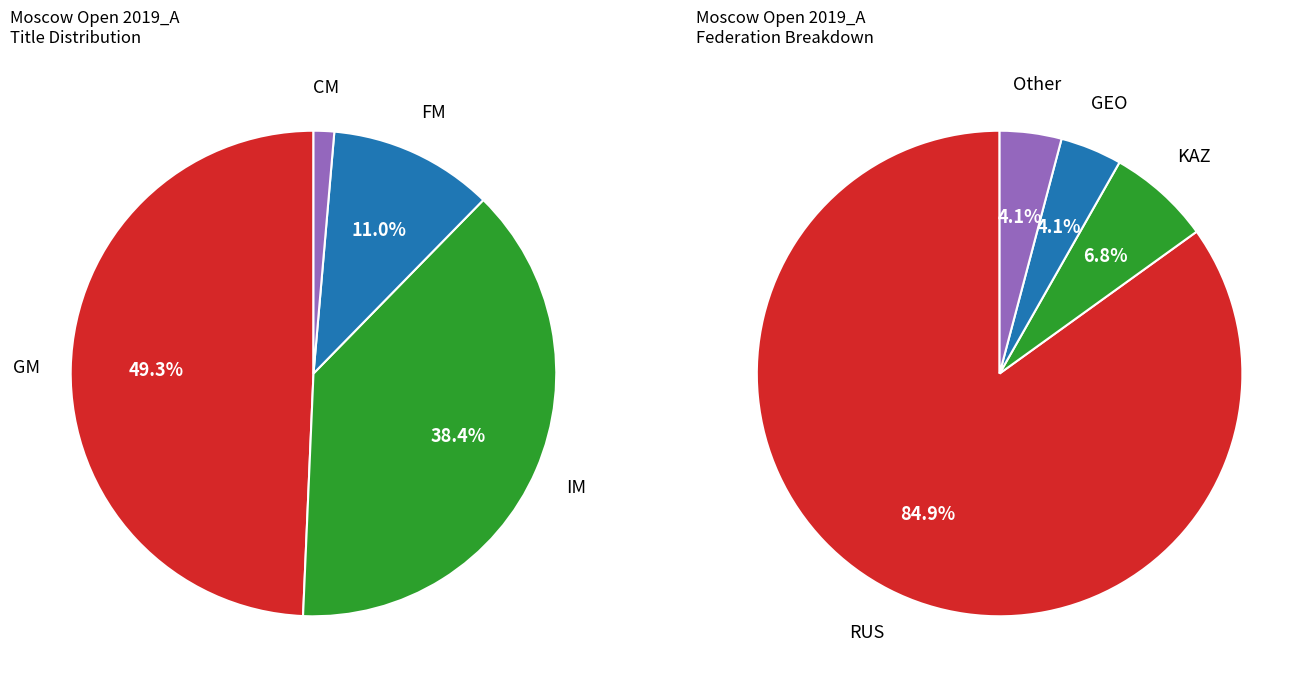

To the nearest percent, what percentage of the pie is GM?

49%